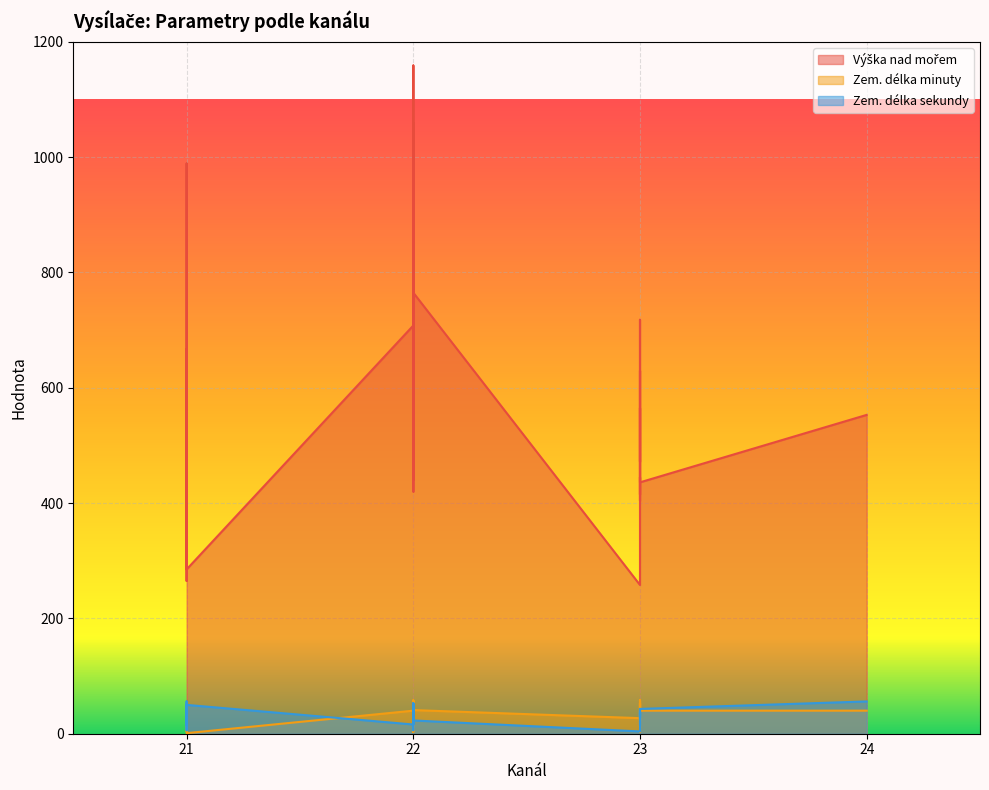

True or false: Výška nad mořem has more than 0 interior local peaks.

True